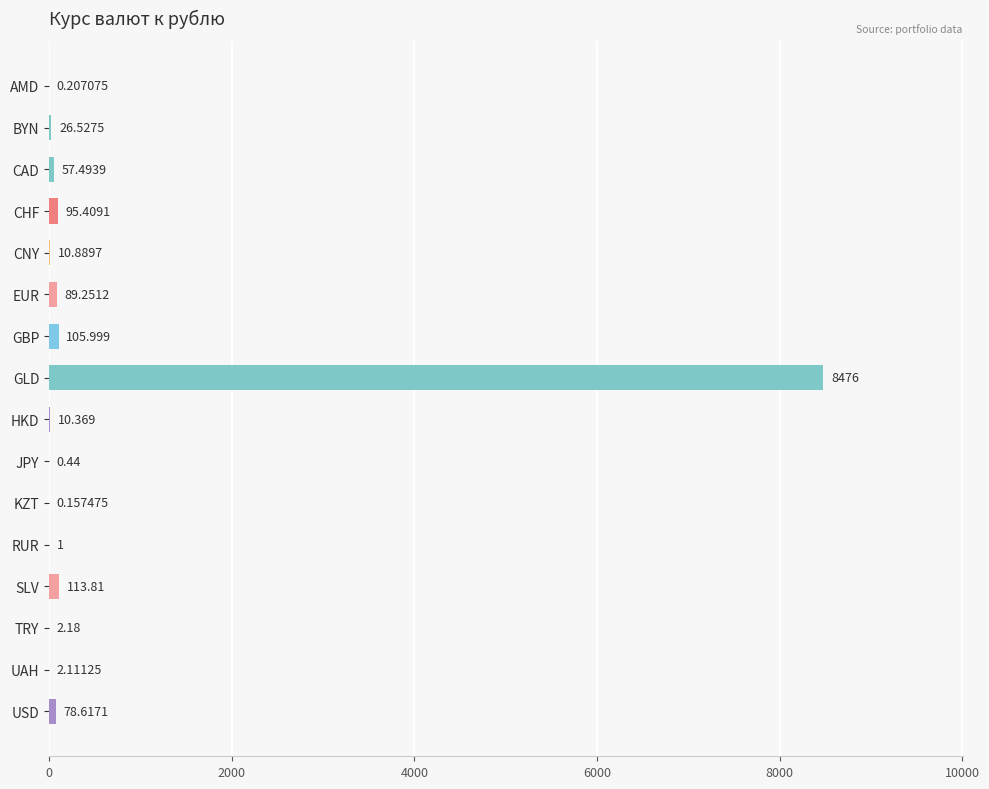

Which has a higher value, HKD or RUR?

HKD